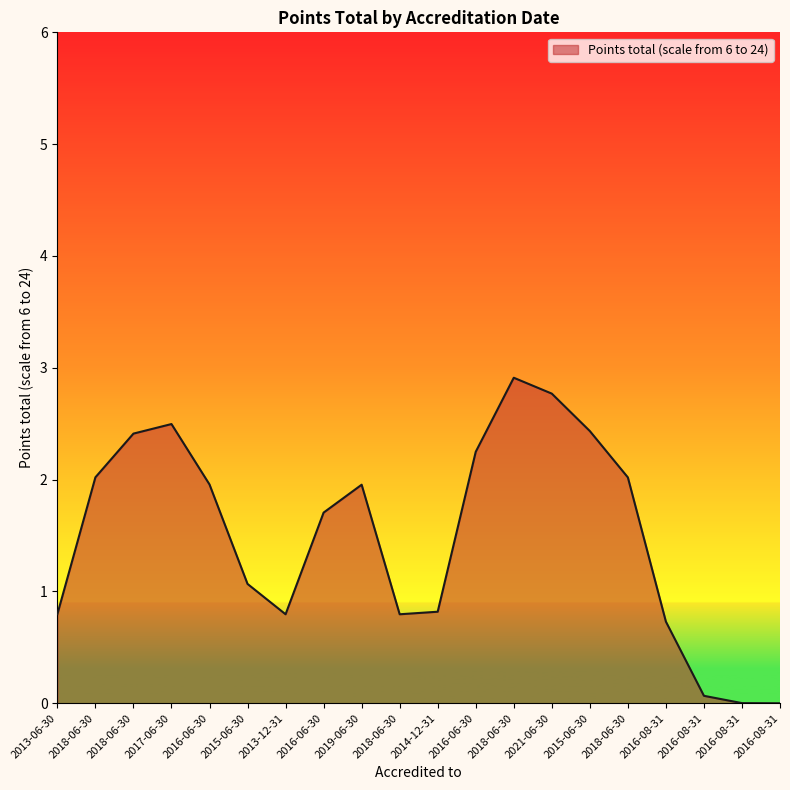

Does the chart have visible grid lines?

No